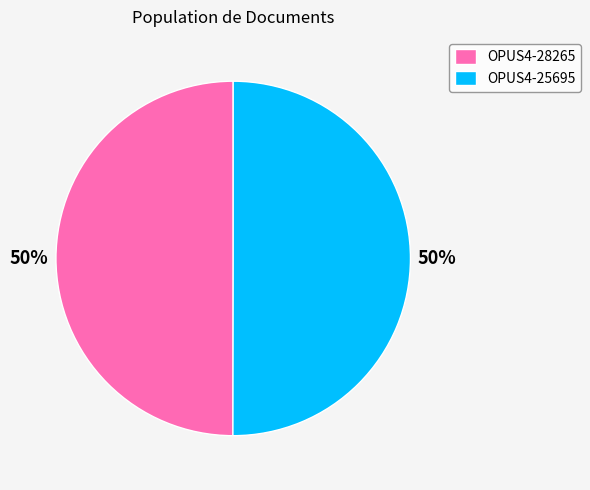

Is the sum of OPUS4-25695 and OPUS4-28265 greater than half?

Yes